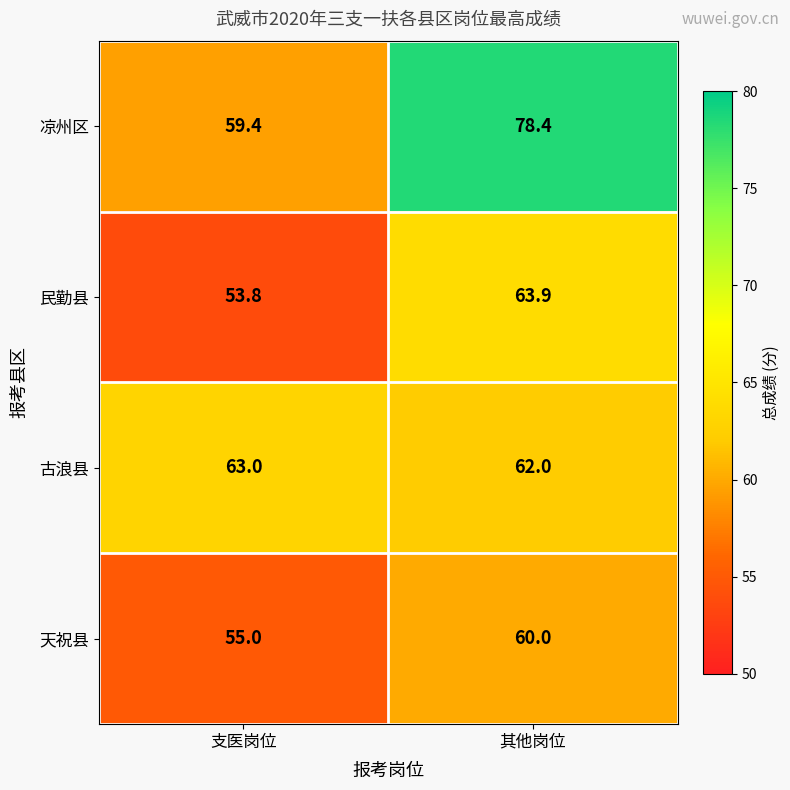

True or false: 古浪县 has a value of 102.2 at 支医岗位.

False